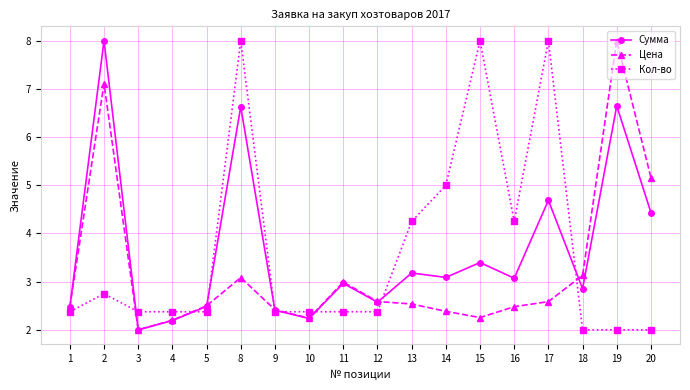

At 14, list the series in order from largest to smallest.

Кол-во, Сумма, Цена